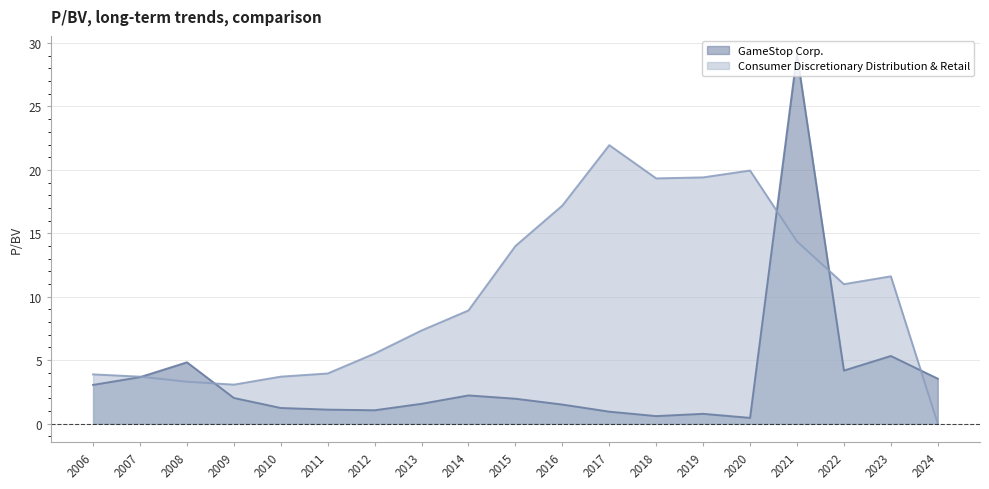

What is the total value across all series at 2007?

7.4